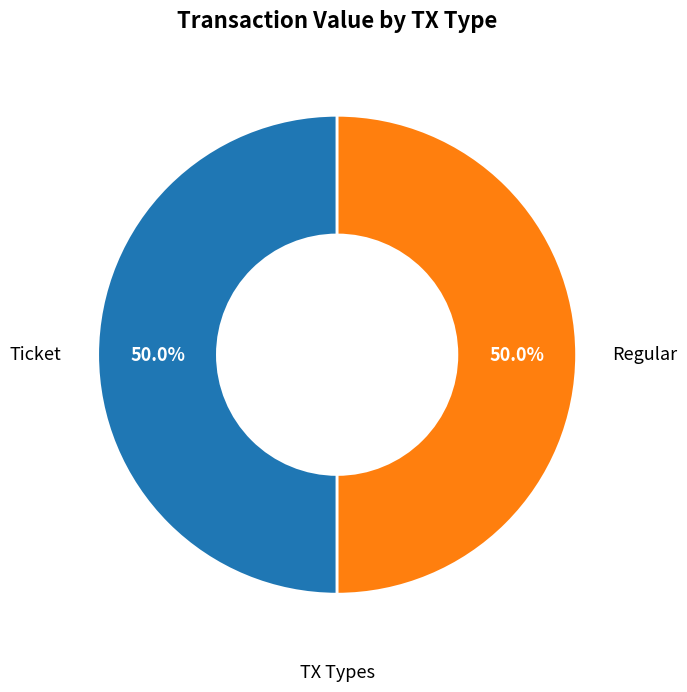

To the nearest percent, what is the difference between the largest and smallest slice percentages?

0%